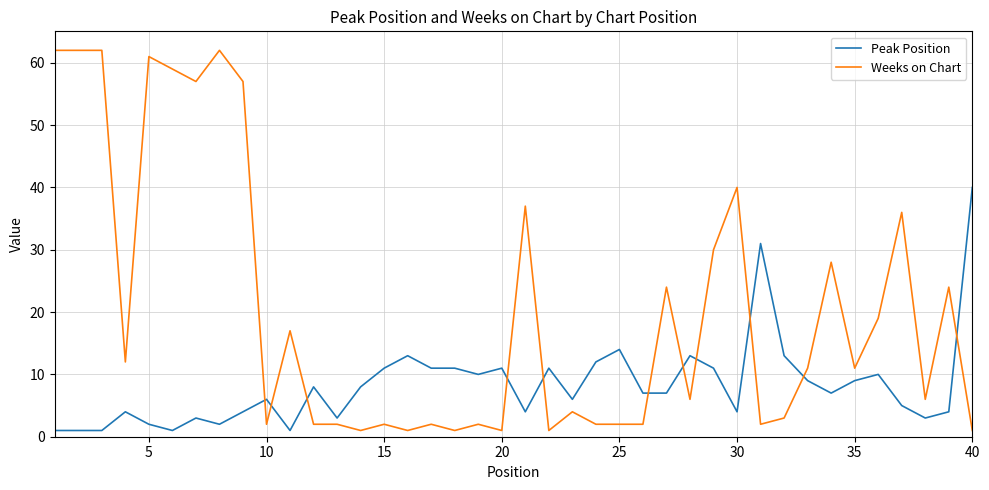

At how many categories does at least one series exceed 35?

12